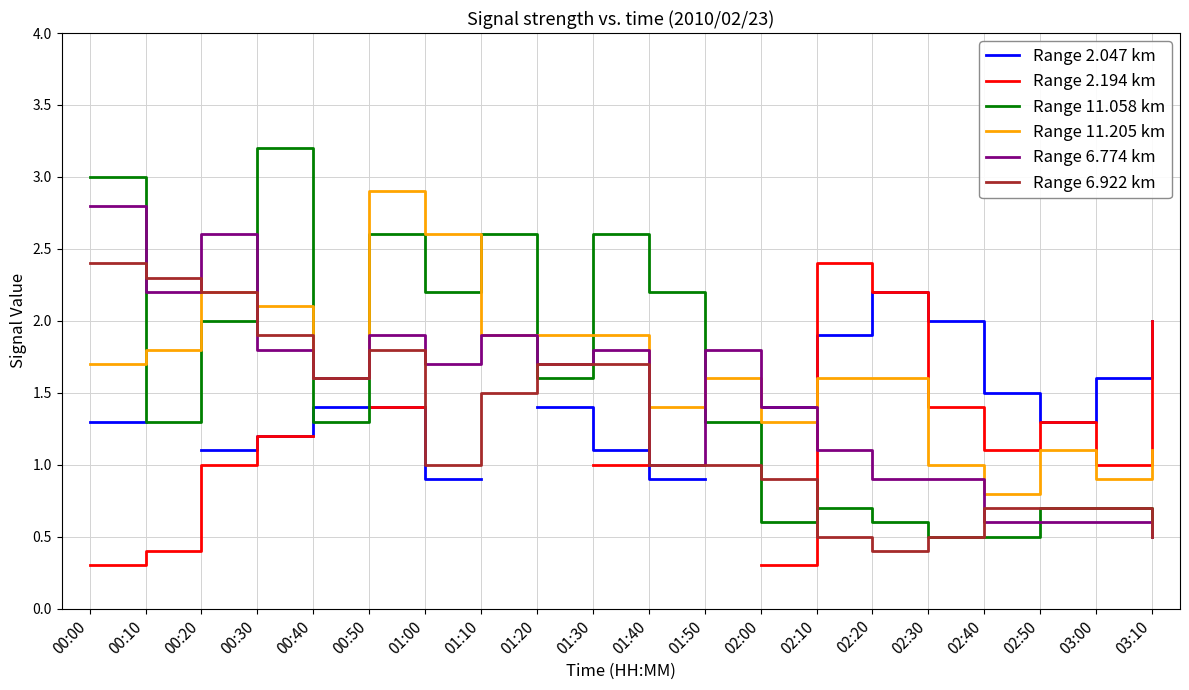

Is it true that Range 6.922 km equals 0.4 at 02:50?

False